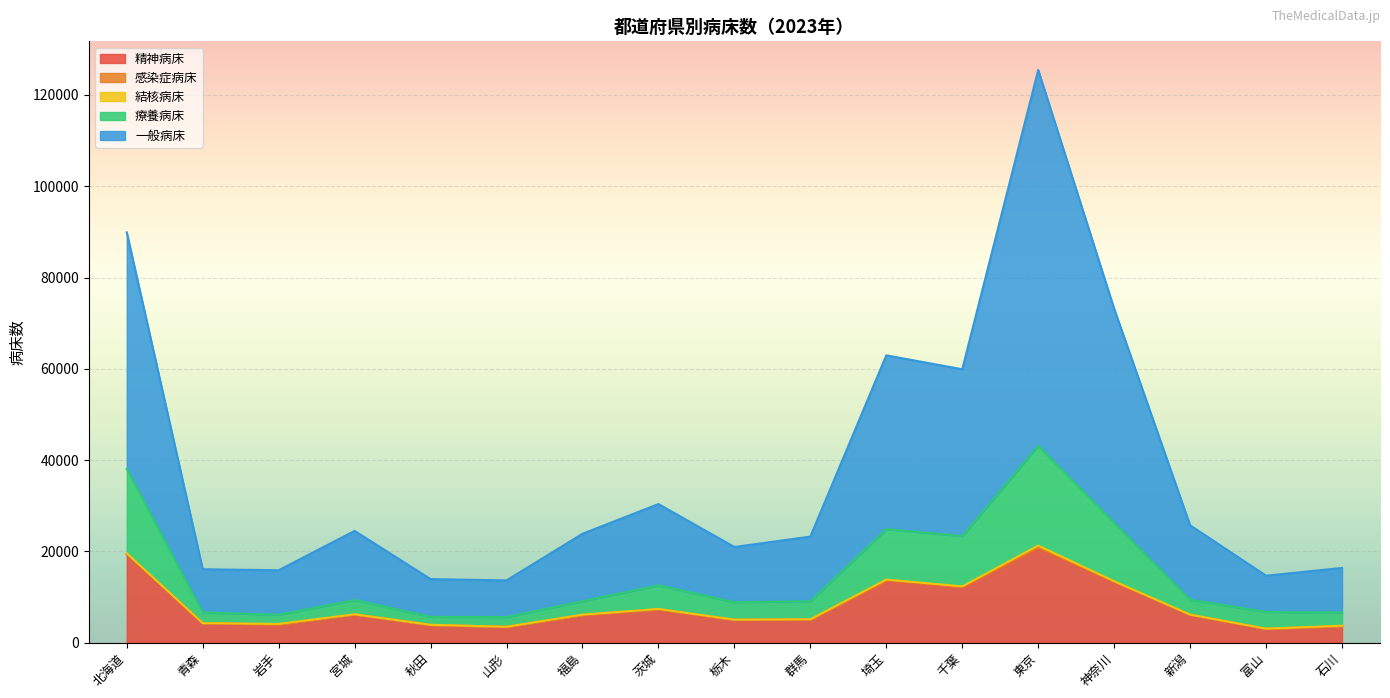

What is the value of the 一般病床 point at the 5th from the left?

13911